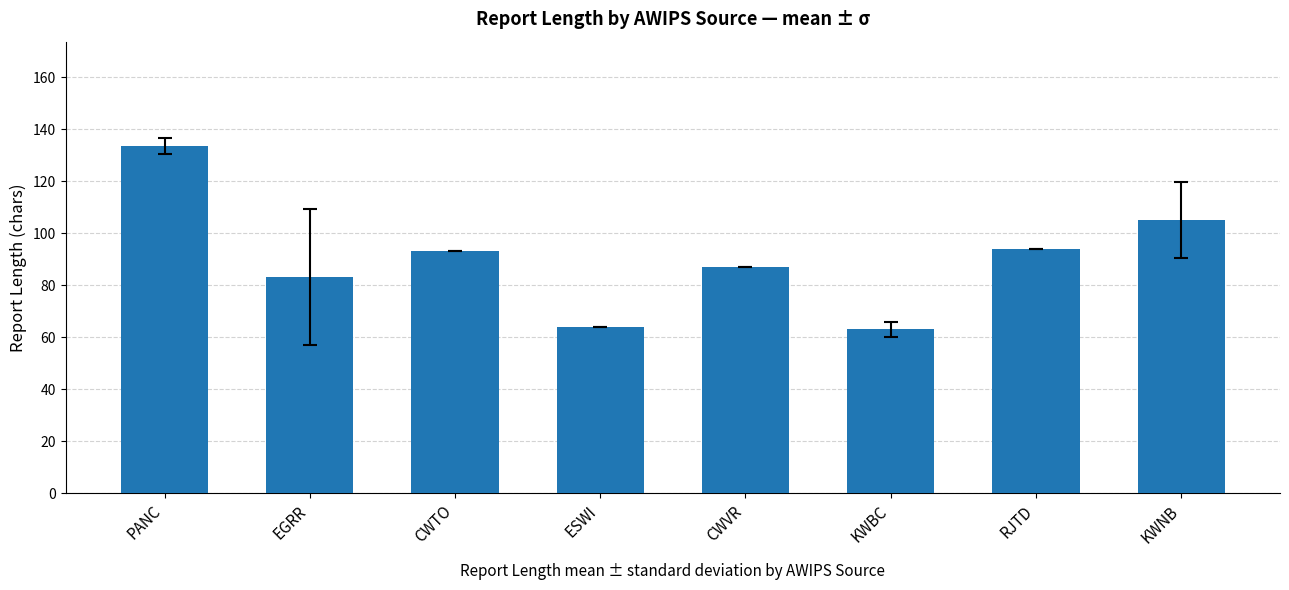

What is the change in value from PANC to CWTO?

-40.6